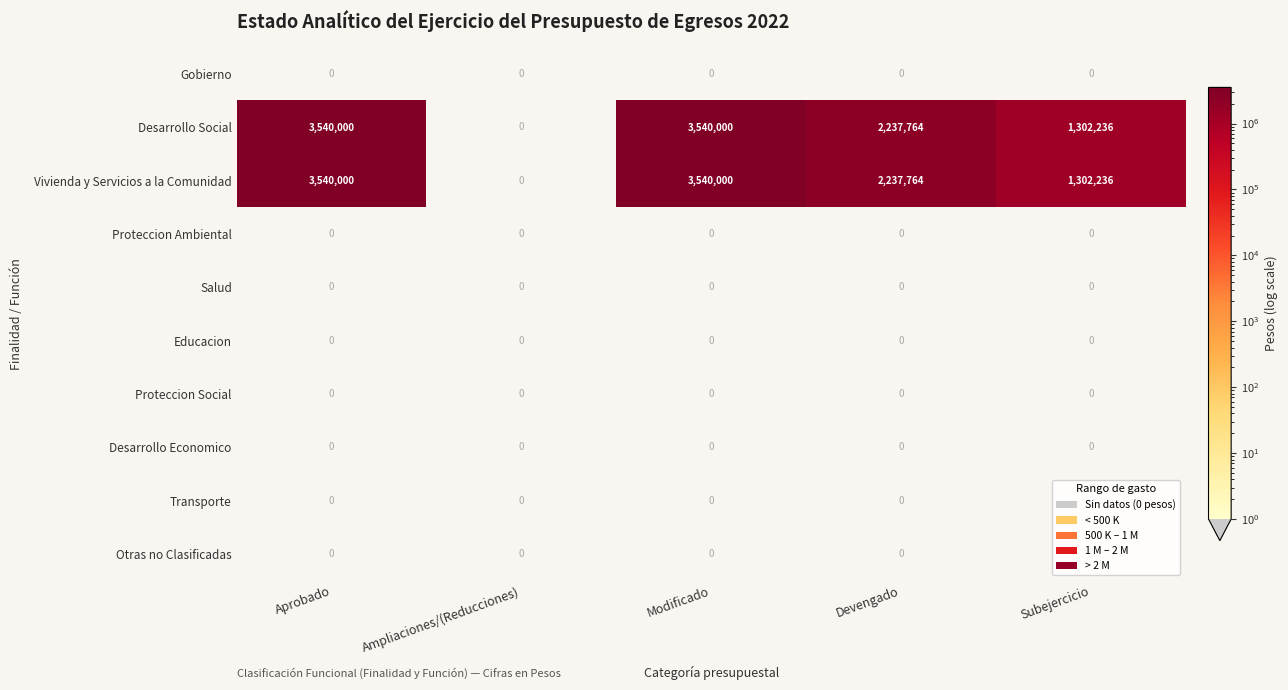

Is the value of Desarrollo Social at Aprobado greater than the value of Desarrollo Economico at Ampliaciones/(Reducciones)?

Yes